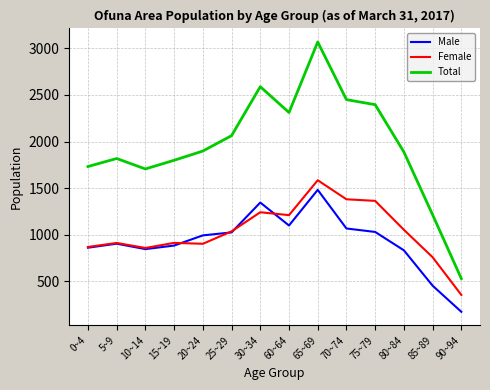

Is the value of Male at 15~19 greater than the value of Total at 90~94?

Yes